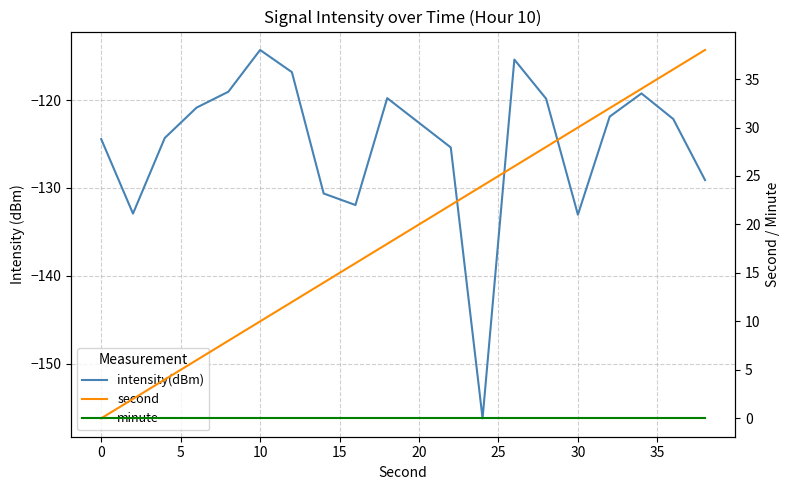

Does the chart display data point markers on the line(s)?

No